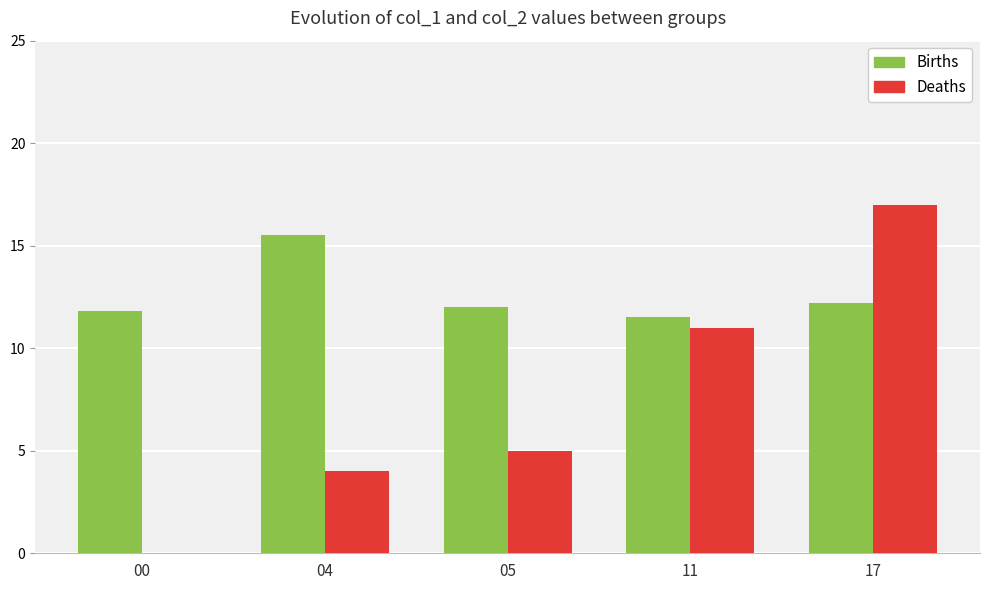

Which series has the largest range (max minus min)?

Deaths